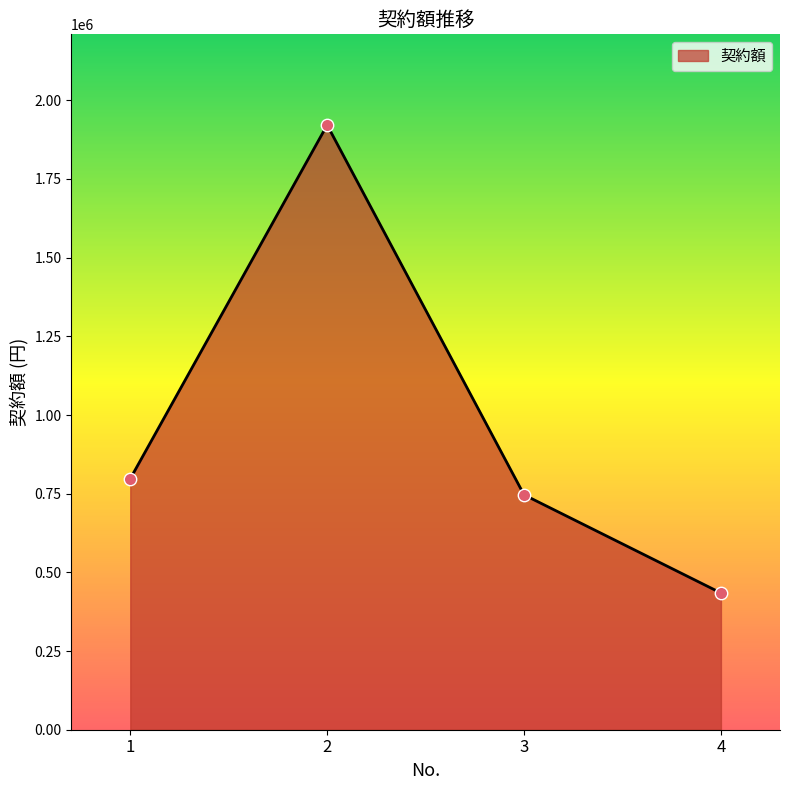

Approximately how many times larger is the value at 3 compared to 1?

0.9